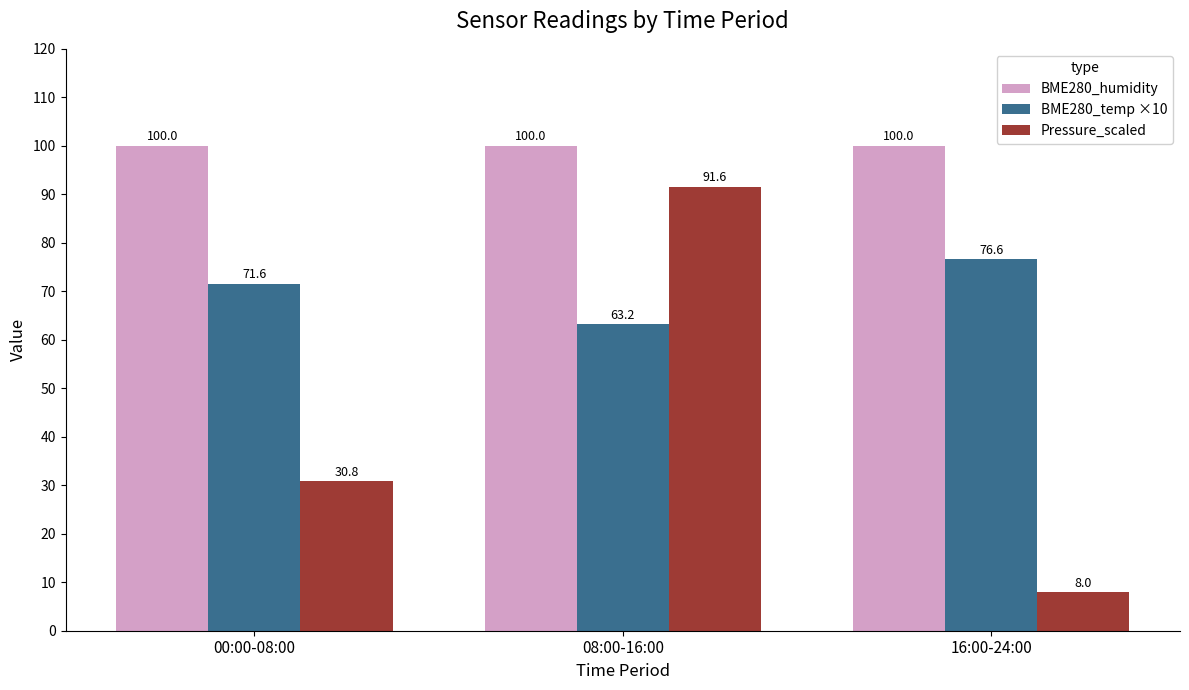

Reading right to left, what are all the values shown in this chart?

BME280_humidity: 16:00-24:00=100.0	08:00-16:00=100.0	00:00-08:00=100.0
BME280_temp ×10: 16:00-24:00=76.6	08:00-16:00=63.2	00:00-08:00=71.6
Pressure_scaled: 16:00-24:00=8.0	08:00-16:00=91.6	00:00-08:00=30.8